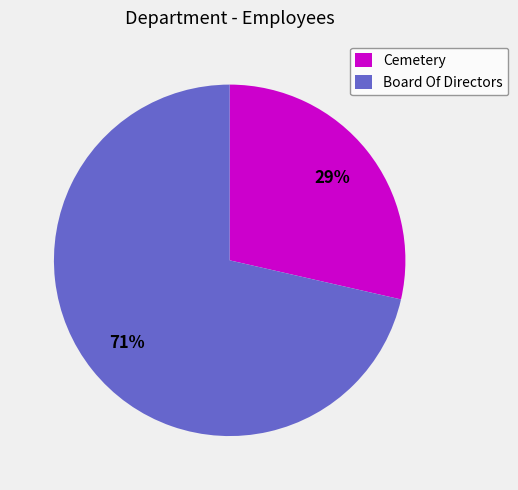

Count the number of slices in the pie.

2